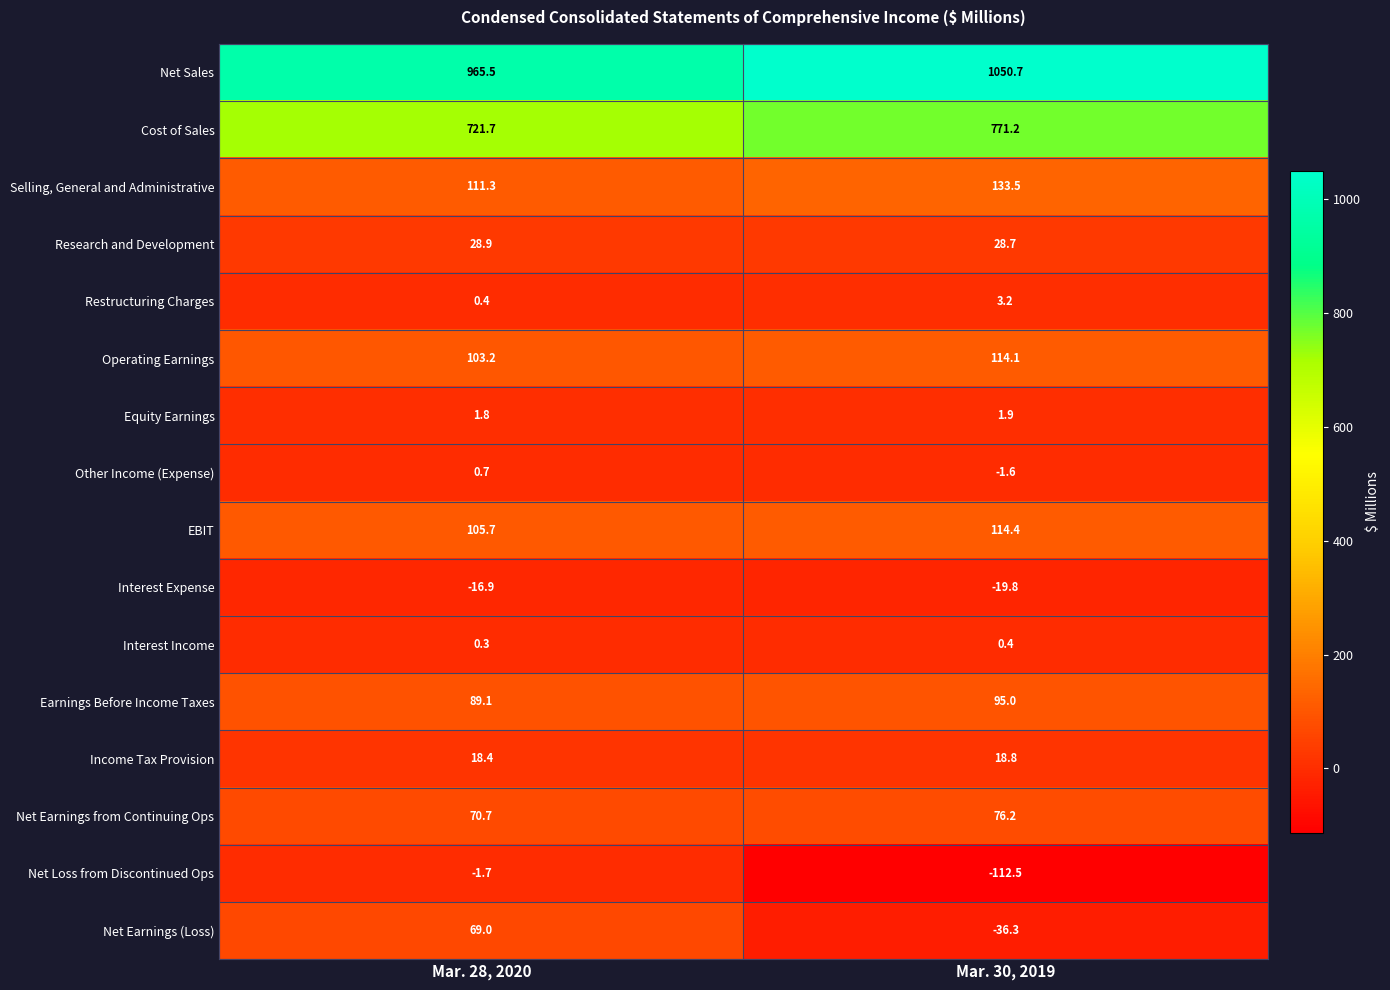

Rank the series at Mar. 28, 2020 from highest to lowest value.

Net Sales, Cost of Sales, Selling, General and Administrative, EBIT, Operating Earnings, Earnings Before Income Taxes, Net Earnings from Continuing Ops, Net Earnings (Loss), Research and Development, Income Tax Provision, Equity Earnings, Other Income (Expense), Restructuring Charges, Interest Income, Net Loss from Discontinued Ops, Interest Expense